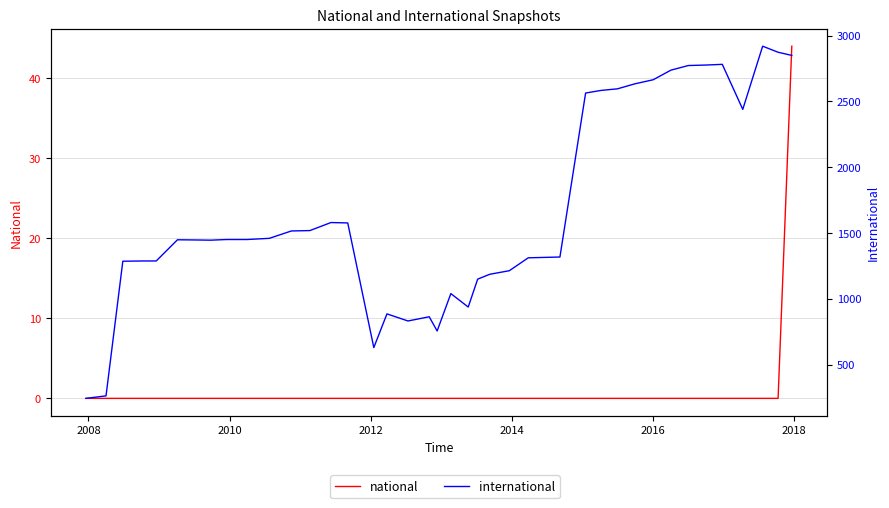

Is this an area chart (filled region under the line)?

No